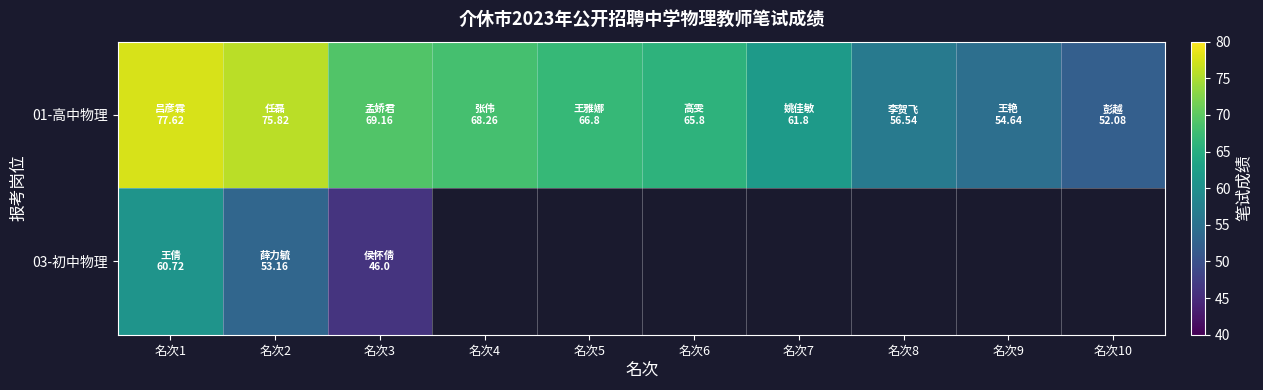

Which label corresponds to the largest value in the chart?

名次1